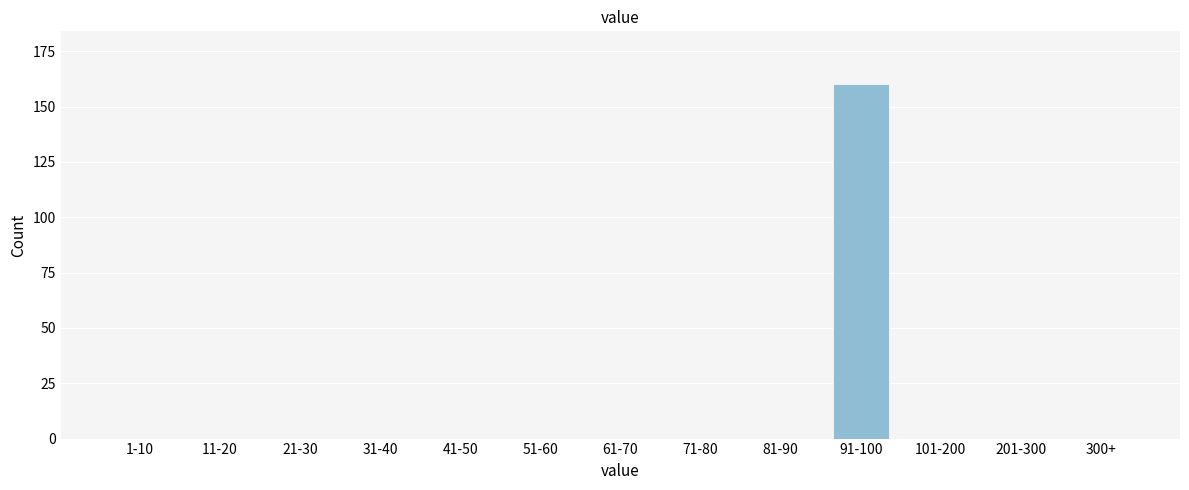

Reading left to right, transcribe all the data shown in this chart.

1-10=0	11-20=0	21-30=0	31-40=0	41-50=0	51-60=0	61-70=0	71-80=0	81-90=0	91-100=160	101-200=0	201-300=0	300+=0